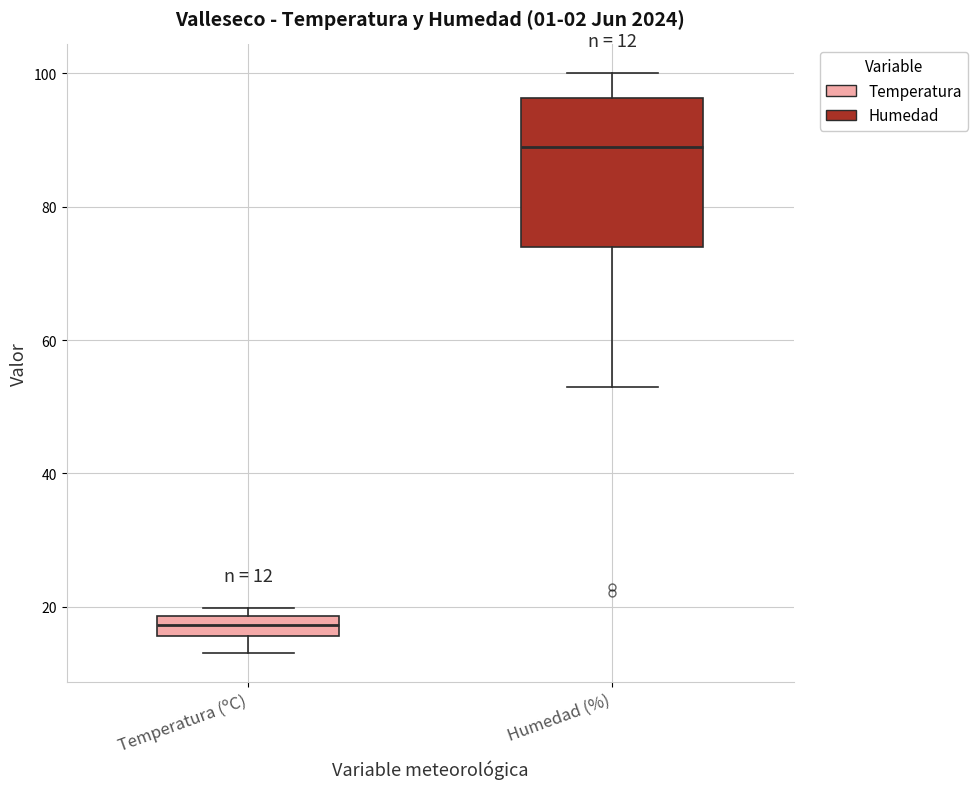

Which box's median line is the lowest?

Temperatura (ºC)